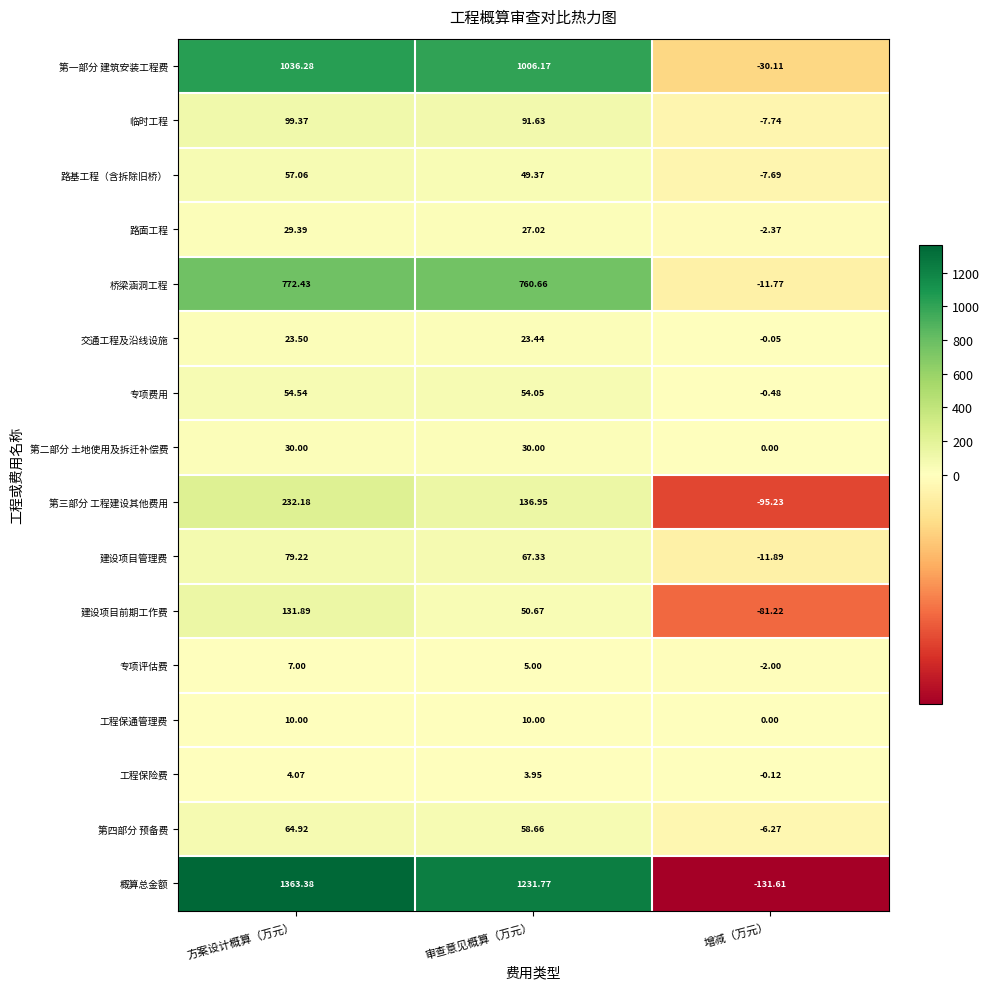

At which label does 工程保险费 first exceed 3?

方案设计概算（万元）